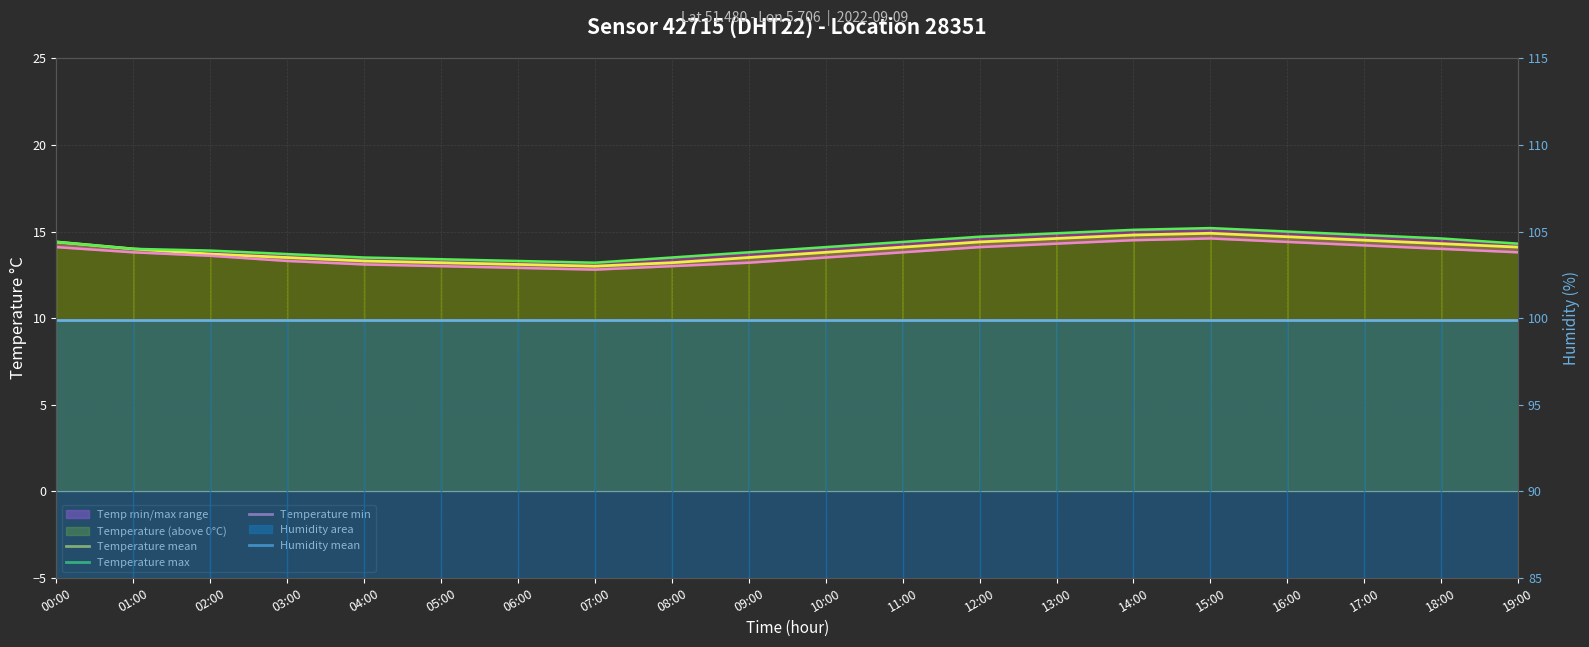

How many interior local valleys does the temperature max series have?

1